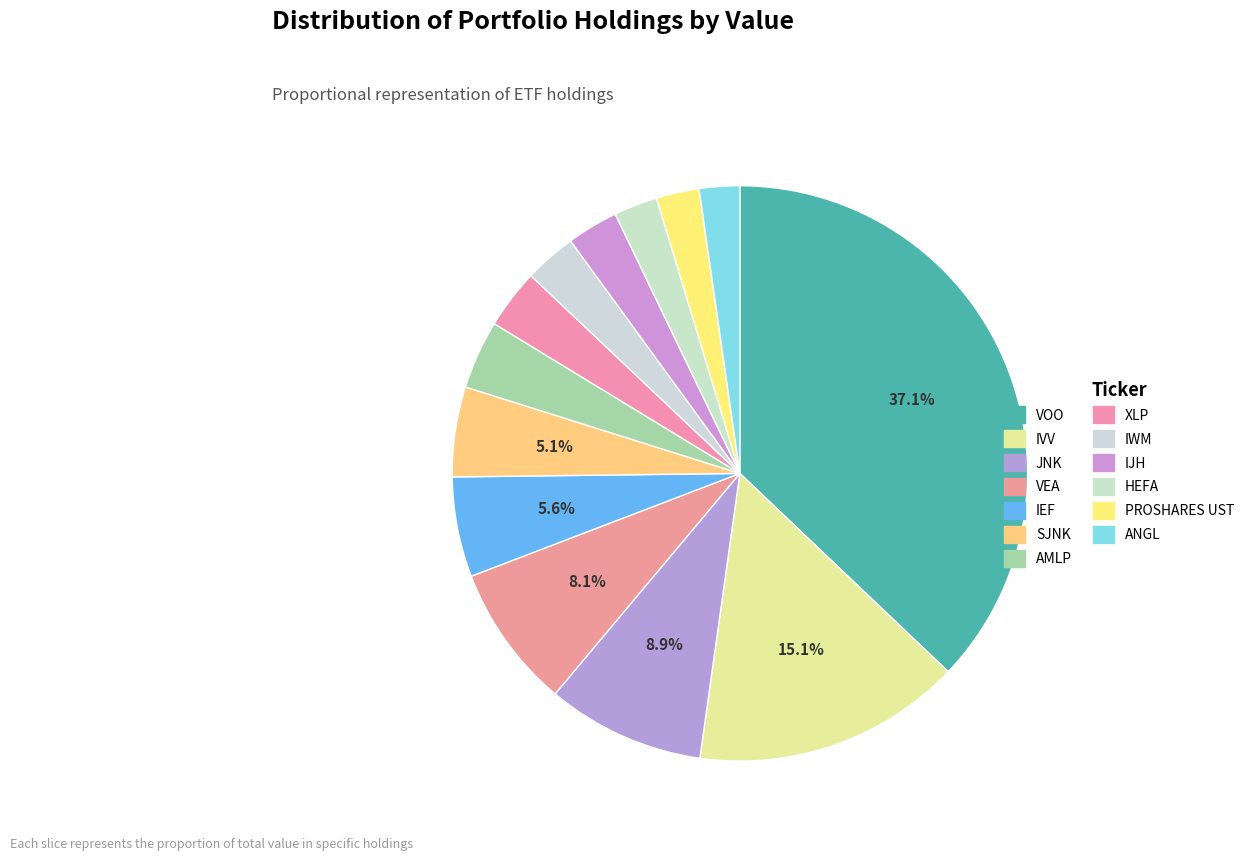

Does XLP account for over 50% of the chart?

No